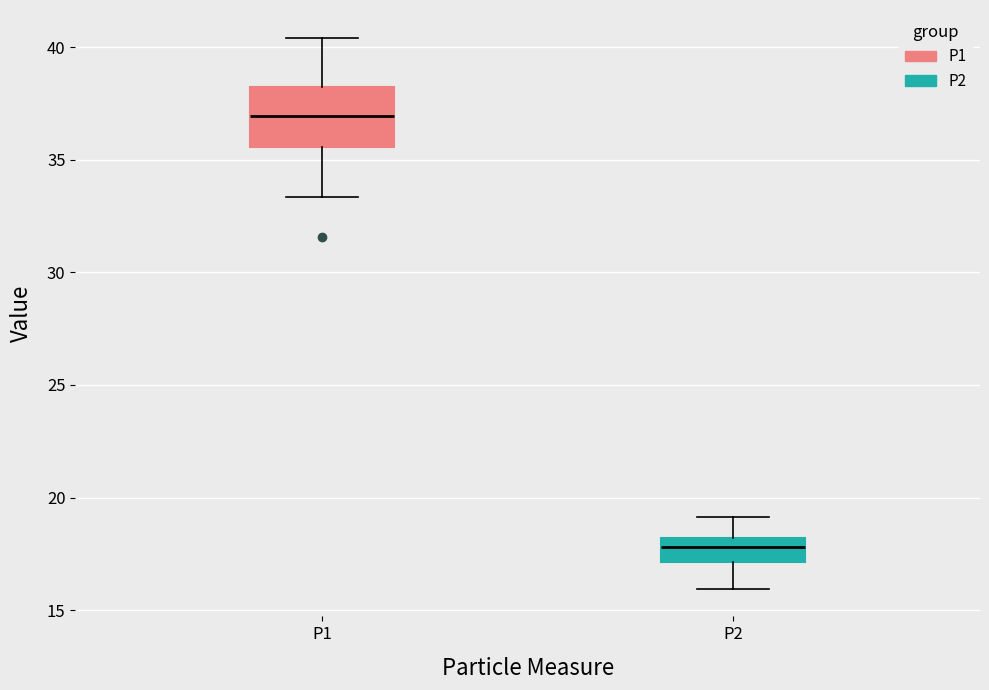

Which box has the highest median line?

P1